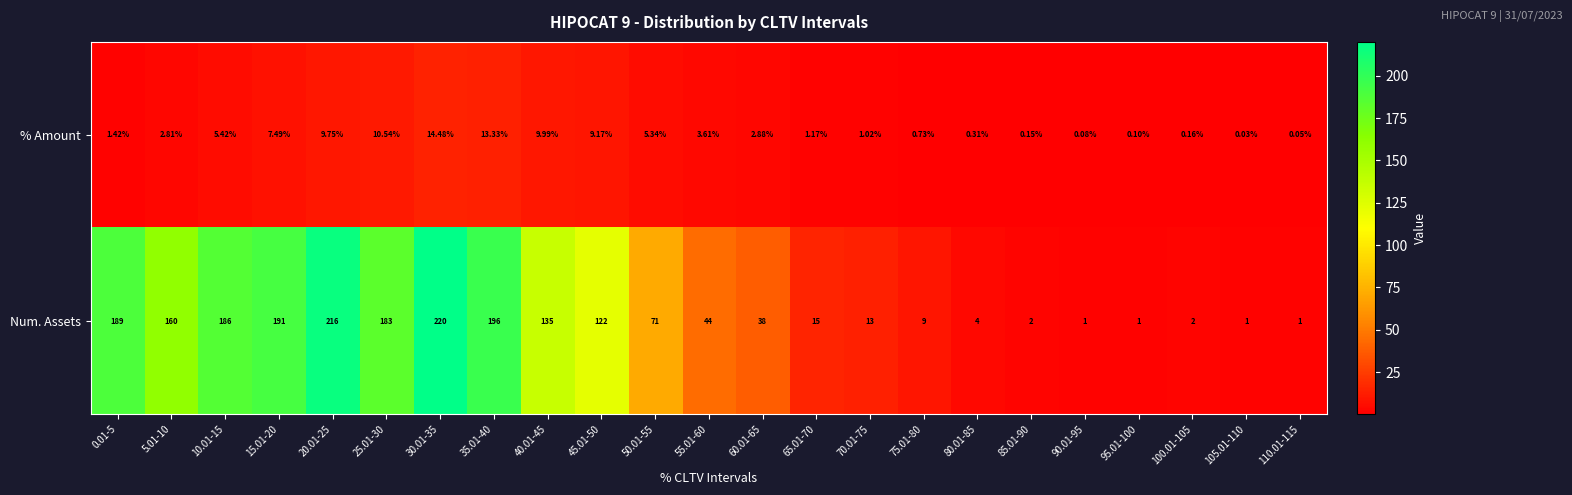

Which series changed the most between 25.01-30 and 50.01-55?

Num. Assets